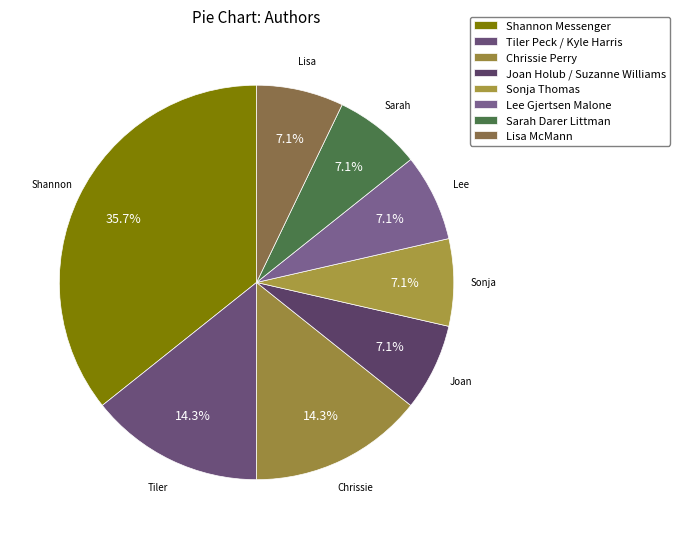

Count the number of slices in the pie.

8